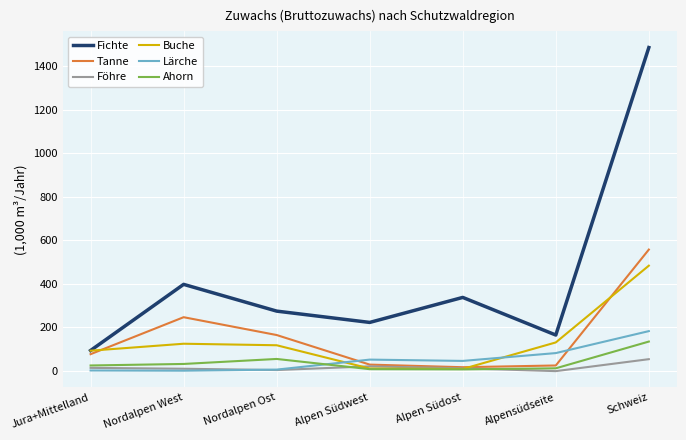

How many series are shown in this chart?

6